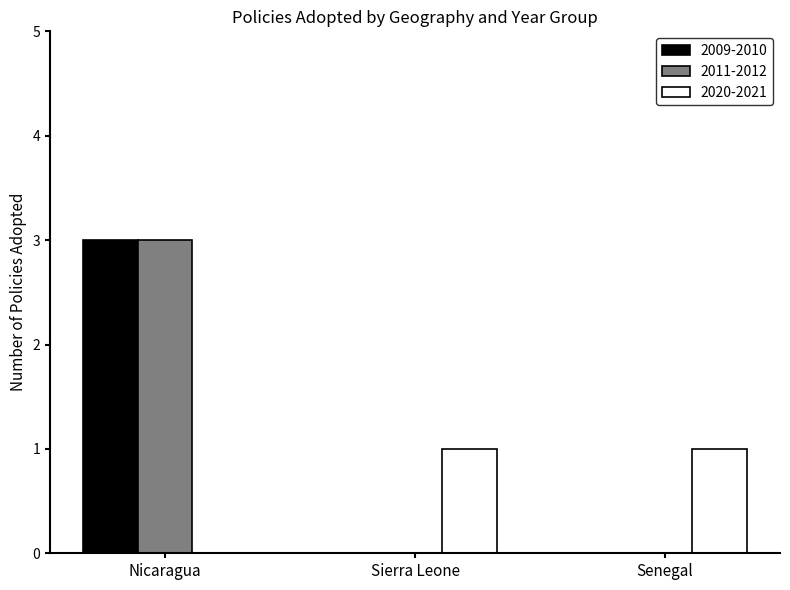

At which category is the sum across all series the highest?

Nicaragua